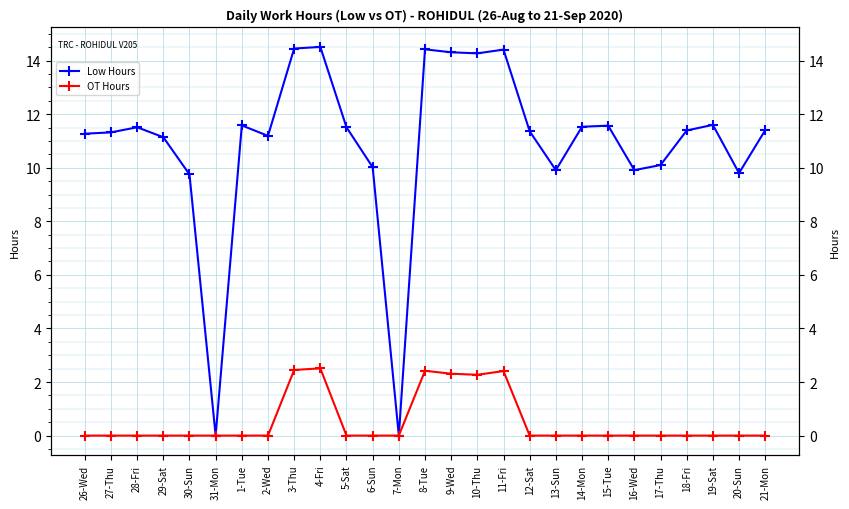

At which category does the chart reach its peak across all series?

4-Fri